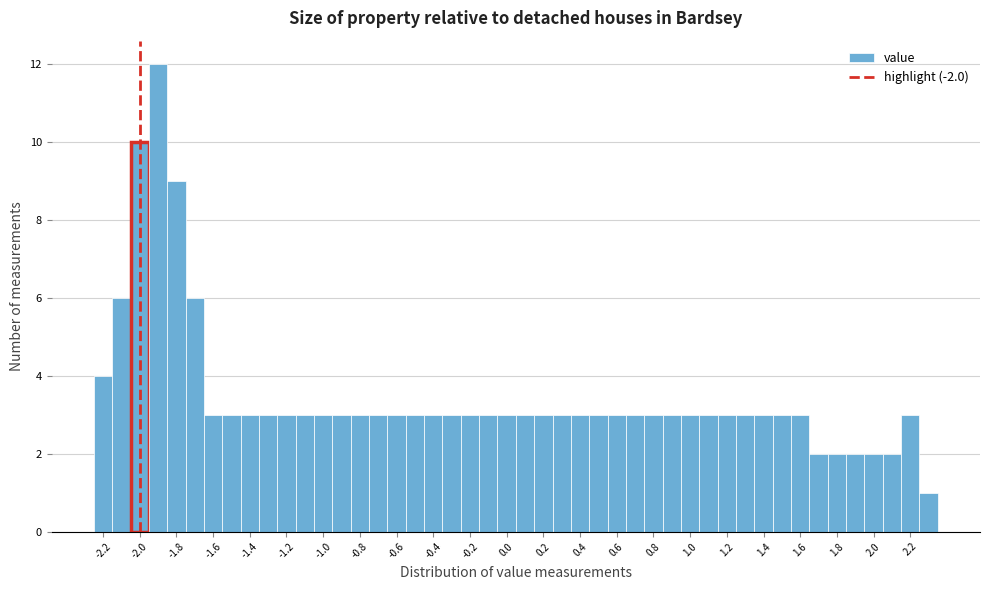

Reading left to right, list every bar in this chart as the range it spans on the x-axis followed by its height. Neither the bar edges nor the heights are printed on the chart, so give them approximately, as read against the axes.

-2.25 to -2.15: 4
-2.15 to -2.05: 6
-2.05 to -1.95: 10
-1.95 to -1.85: 12
-1.85 to -1.75: 9
-1.75 to -1.65: 6
-1.65 to -1.55: 3
-1.55 to -1.45: 3
-1.45 to -1.35: 3
-1.35 to -1.25: 3
-1.25 to -1.15: 3
-1.15 to -1.05: 3
-1.05 to -0.95: 3
-0.95 to -0.85: 3
-0.85 to -0.75: 3
-0.75 to -0.65: 3
-0.65 to -0.55: 3
-0.55 to -0.45: 3
-0.45 to -0.35: 3
-0.35 to -0.25: 3
-0.25 to -0.15: 3
-0.15 to -0.05: 3
-0.05 to 0.05: 3
0.05 to 0.15: 3
0.15 to 0.25: 3
0.25 to 0.35: 3
0.35 to 0.45: 3
0.45 to 0.55: 3
0.55 to 0.65: 3
0.65 to 0.75: 3
0.75 to 0.85: 3
0.85 to 0.95: 3
0.95 to 1.05: 3
1.05 to 1.15: 3
1.15 to 1.25: 3
1.25 to 1.35: 3
1.35 to 1.45: 3
1.45 to 1.55: 3
1.55 to 1.65: 3
1.65 to 1.75: 2
1.75 to 1.85: 2
1.85 to 1.95: 2
1.95 to 2.05: 2
2.05 to 2.15: 2
2.15 to 2.25: 3
2.25 to 2.35: 1